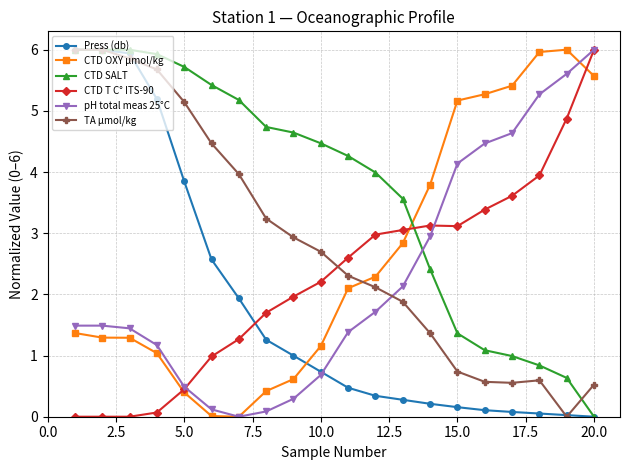

True or false: pH total meas 25°C has more than 2 points higher than both neighbors.

False